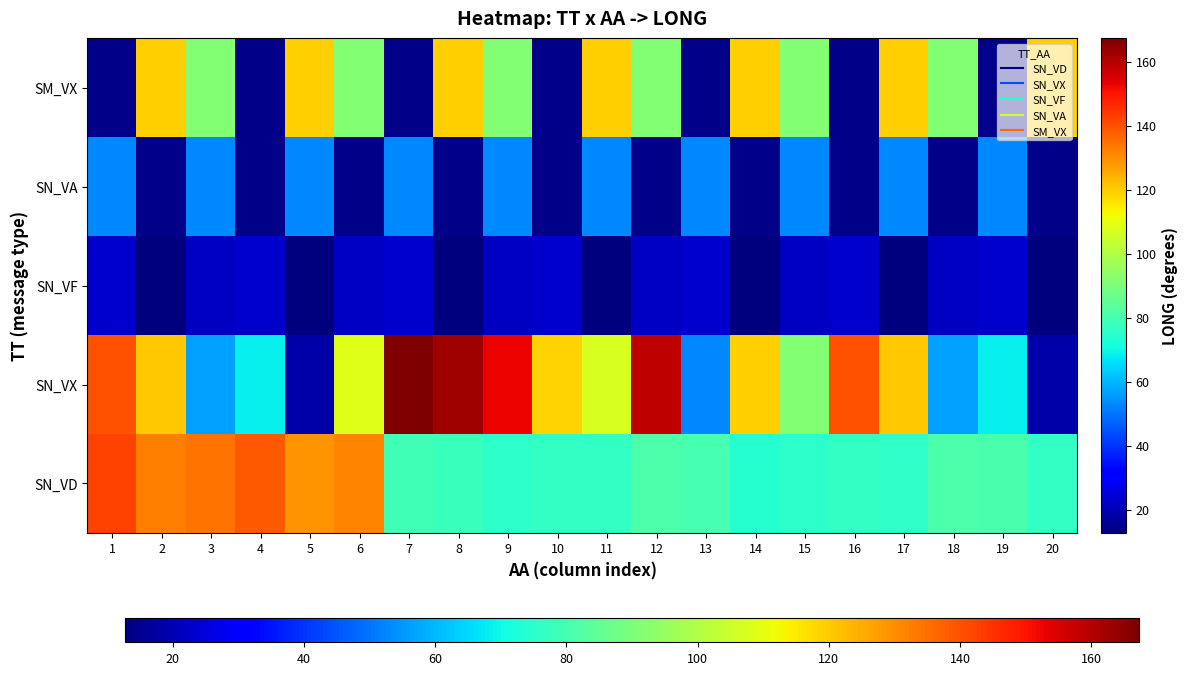

At how many categories does at least one series exceed 131?

10